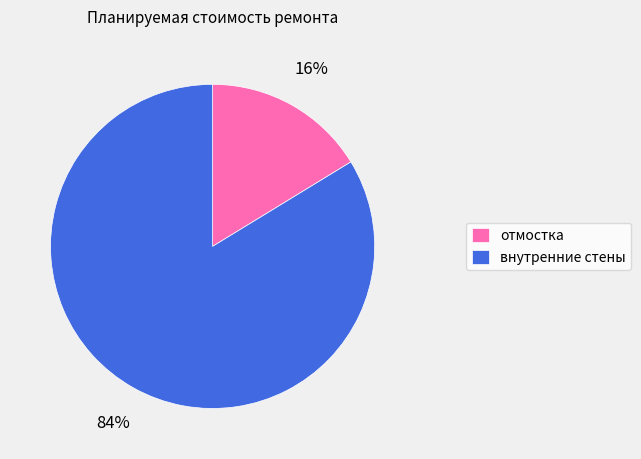

To the nearest percent, what portion does отмостка represent?

16%